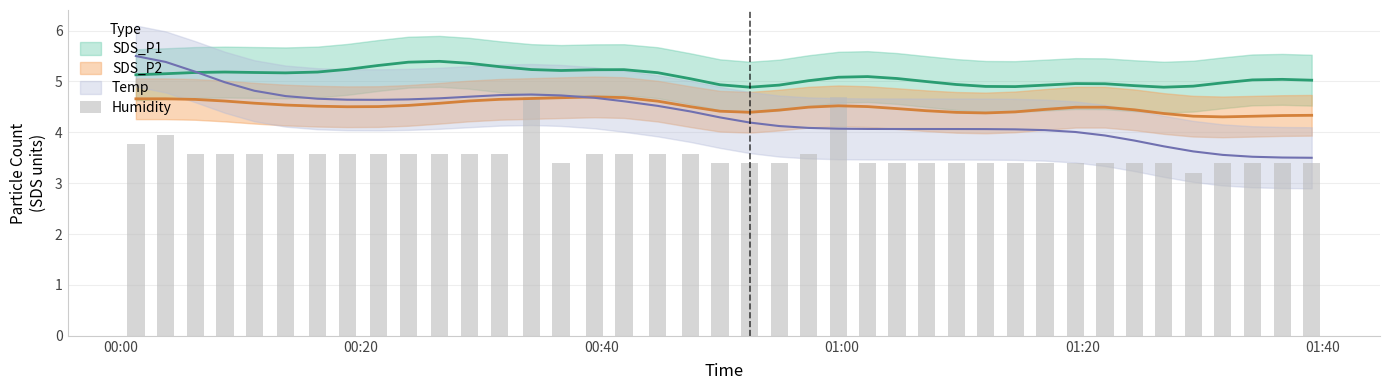

What is the difference between the second highest and second lowest values?

1.3